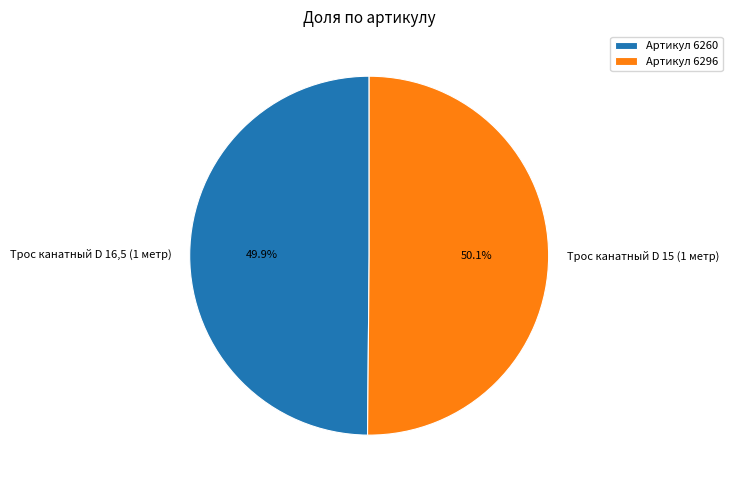

What is the ratio of the value at Трос канатный D 16,5 (1 метр) to the value at Трос канатный D 15 (1 метр)?

1.0